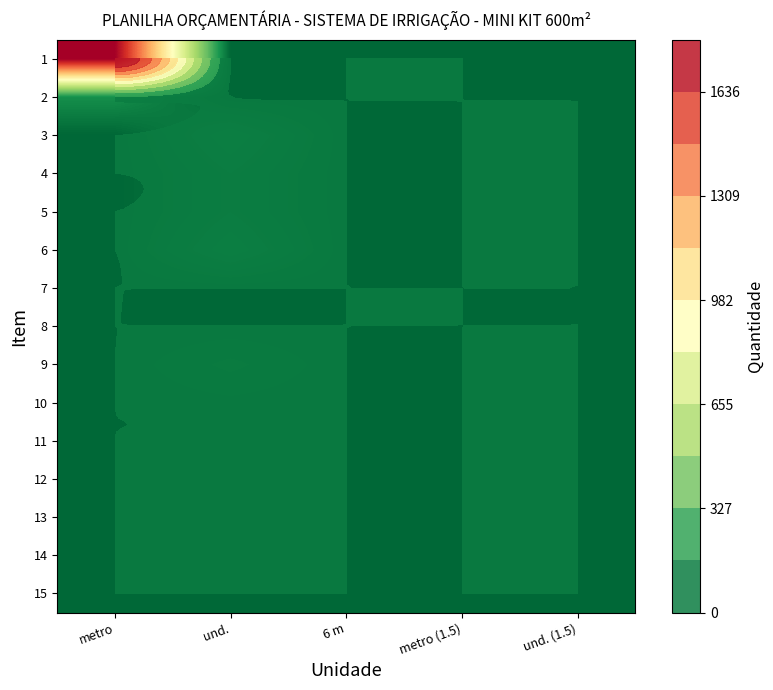

Which series has the largest range (max minus min)?

1